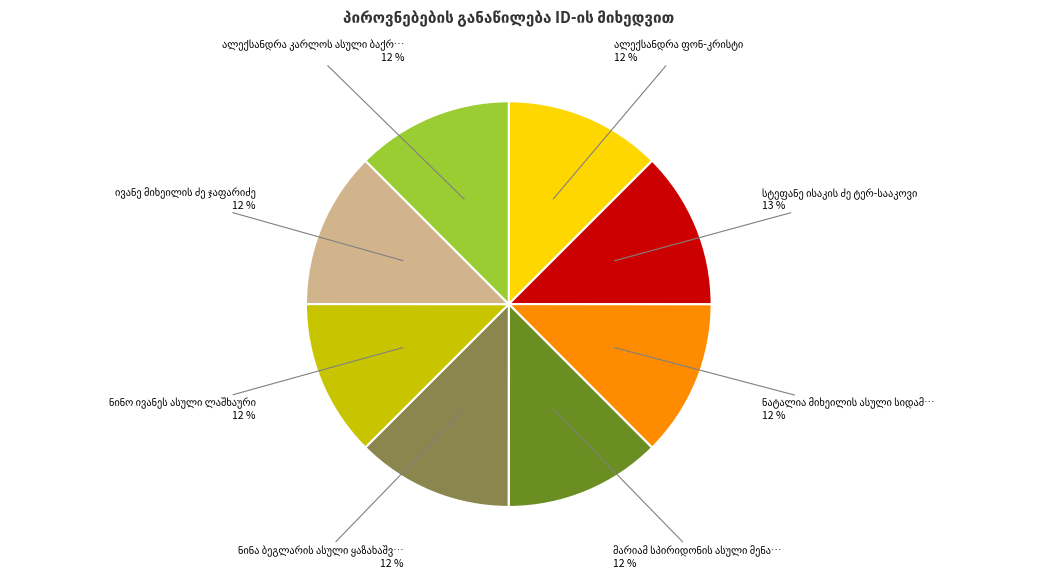

Count the number of slices in the pie.

8